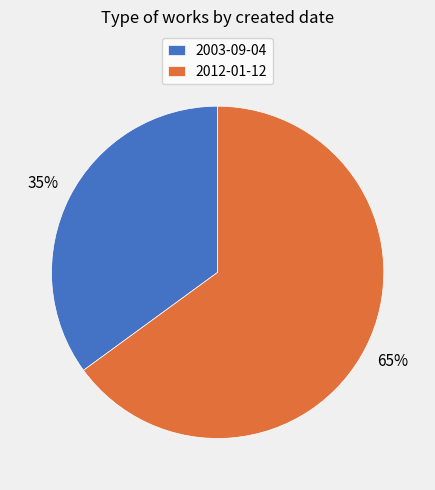

To the nearest percent, what is the average slice percentage?

50%